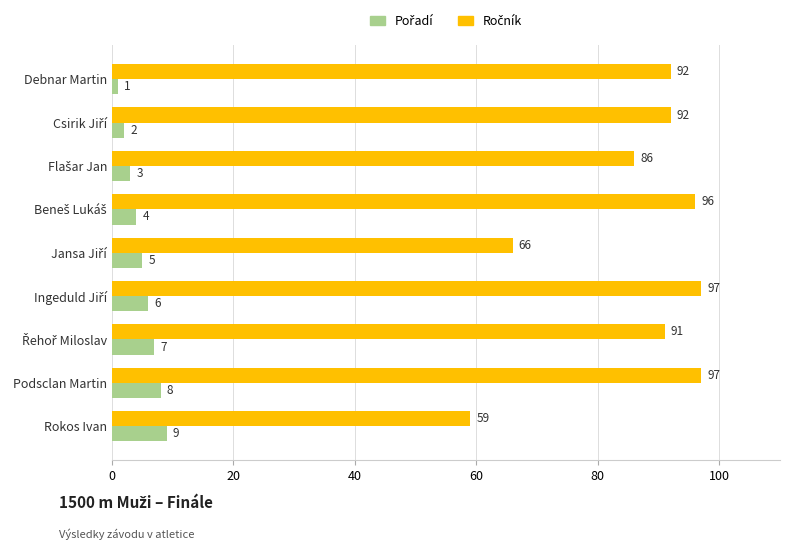

What is the difference between the highest and lowest values at Podsclan Martin?

89